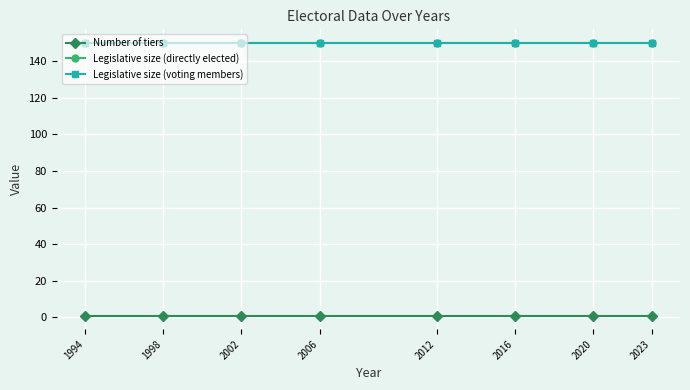

Is this an area chart (filled region under the line)?

No